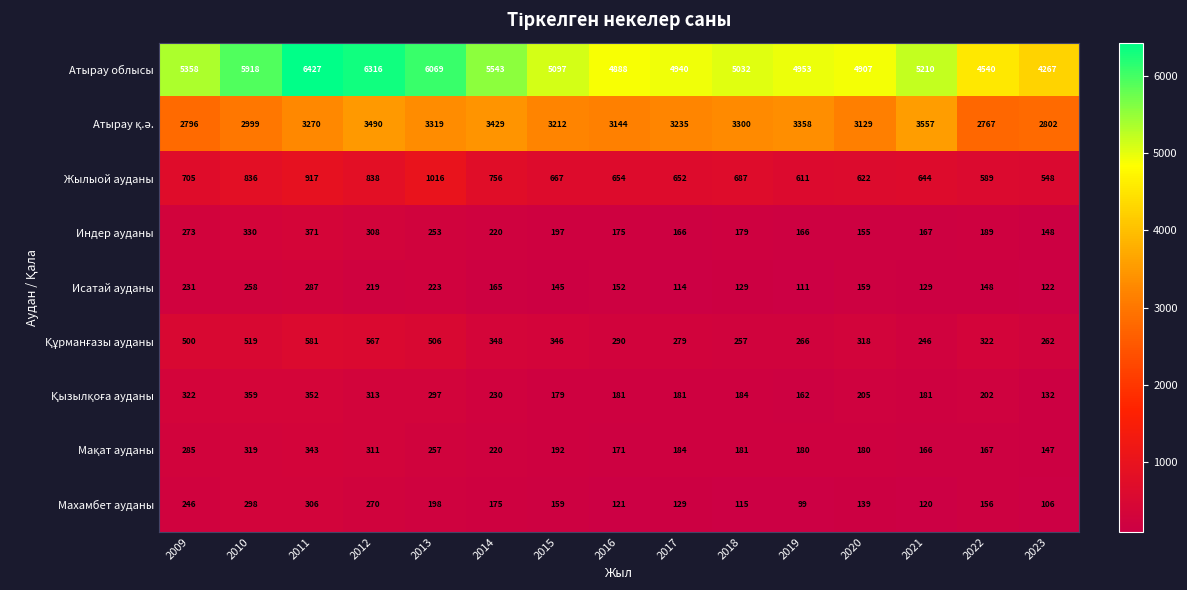

Where does the Махамбет ауданы series first go above 156?

2009